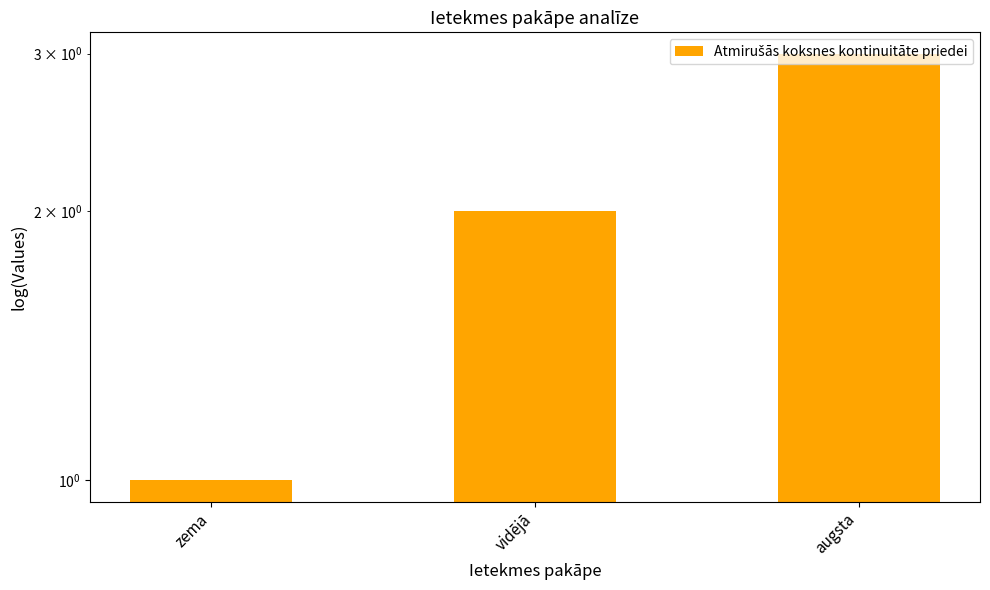

Is it true that the value at vidējā is 3?

False